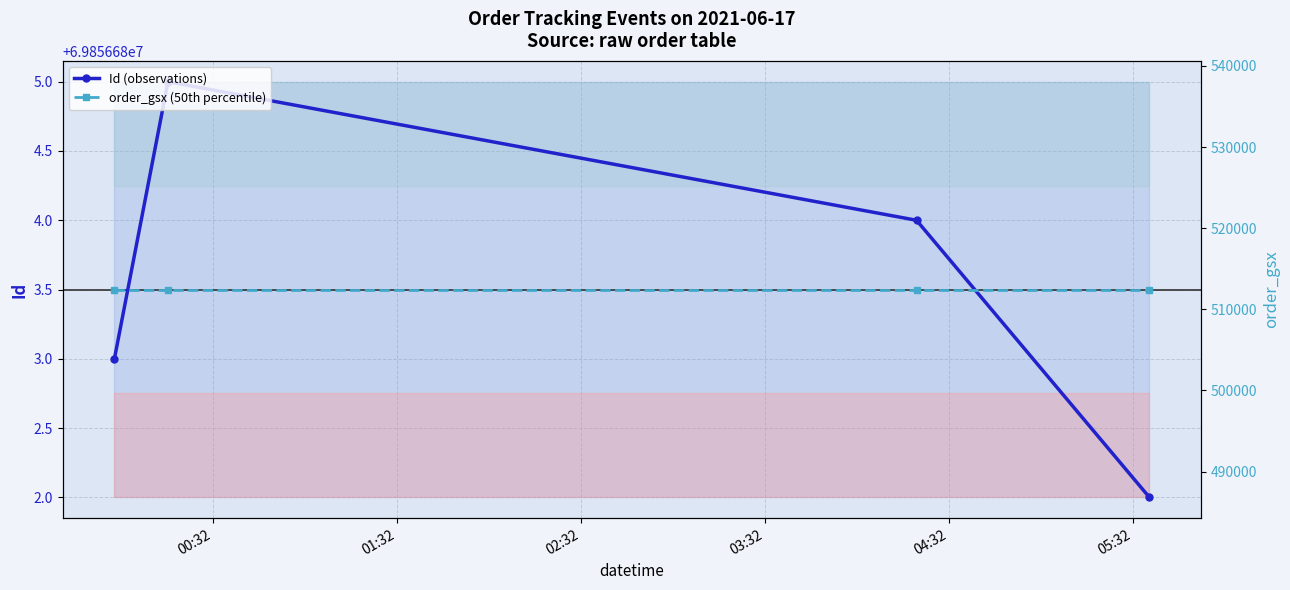

True or false: order_gsx (50th percentile) has a value of 512438 at 01:32.

True